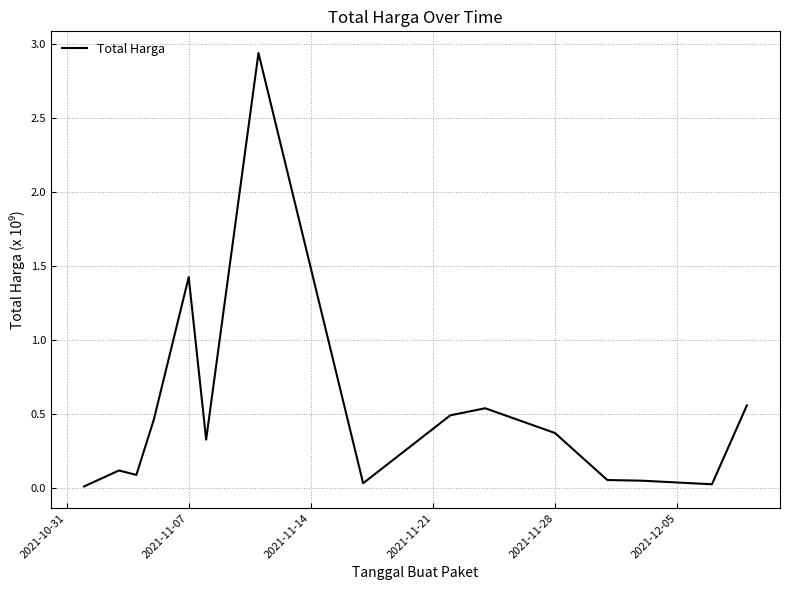

Does the chart have visible grid lines?

Yes